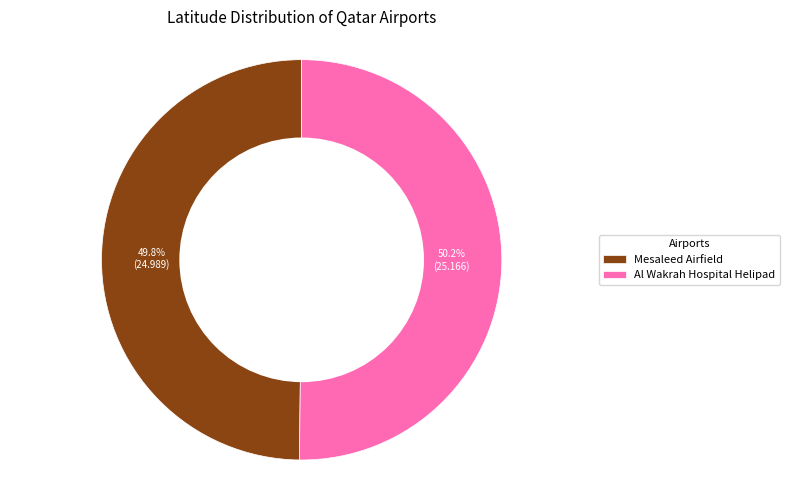

Does any single category account for the majority?

Yes